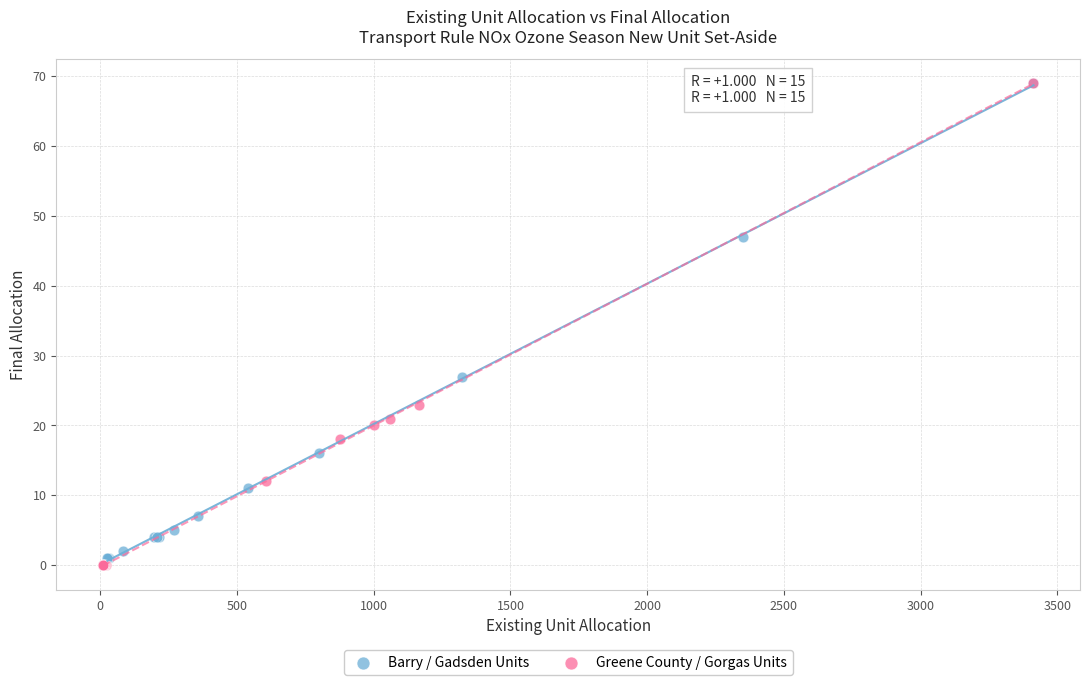

Which series contains the lowest Y value?

Greene County / Gorgas Units